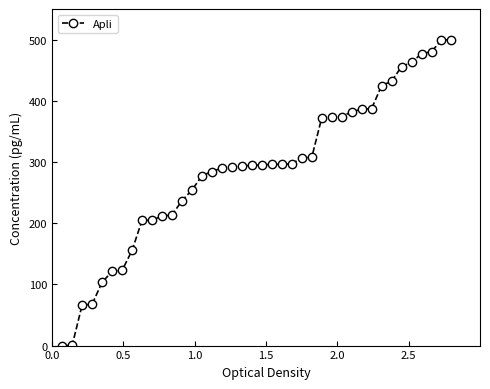

What is the value of the 13th point from the left?

236.8